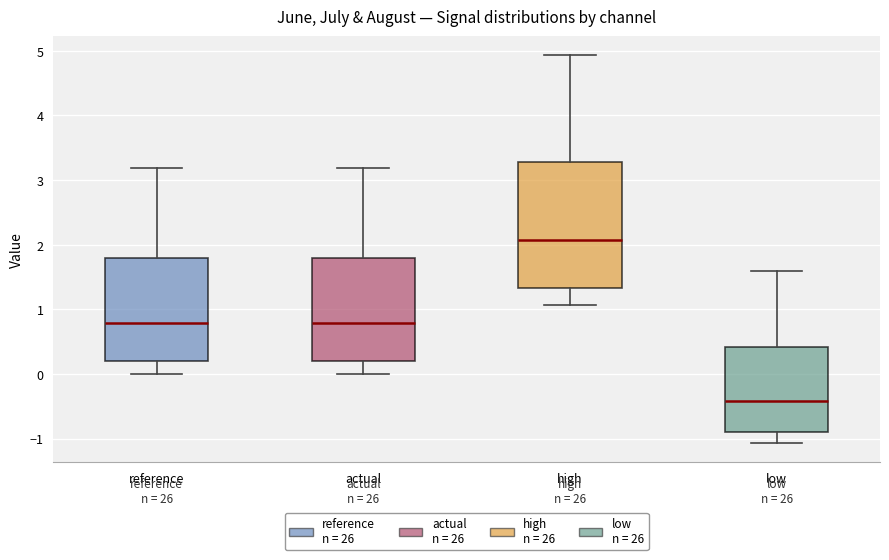

Which box is the tallest, from its lower edge to its upper edge?

high